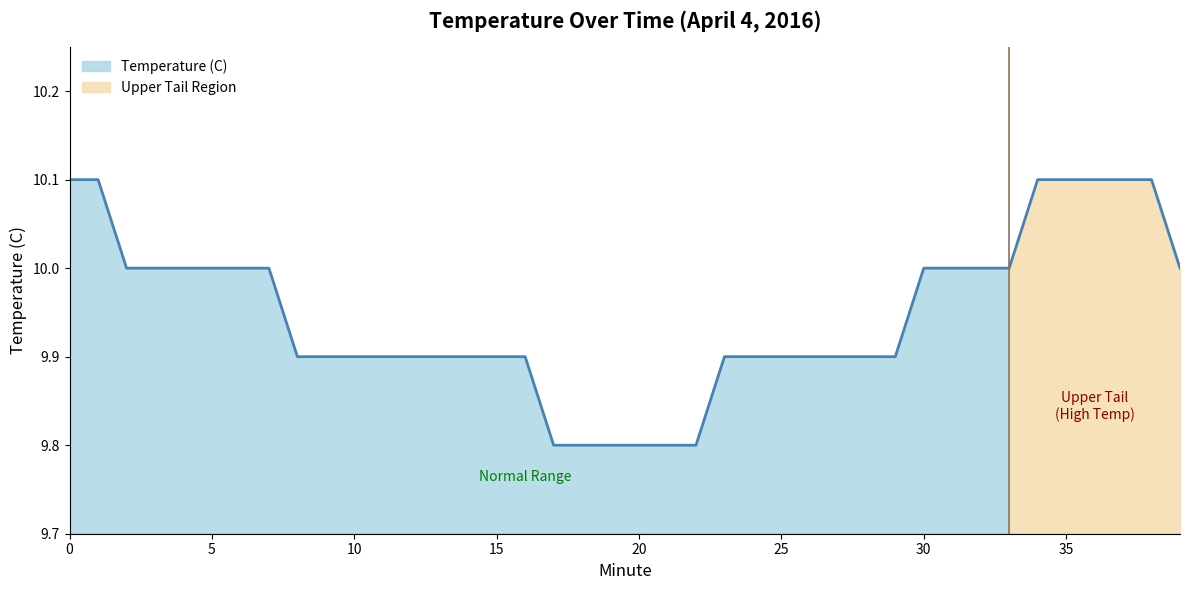

List the labels in order of value, largest first.

0, 1, 34, 35, 36, 37, 38, 2, 3, 4, 5, 6, 7, 30, 31, 32, 33, 39, 8, 9, 10, 11, 12, 13, 14, 15, 16, 23, 24, 25, 26, 27, 28, 29, 17, 18, 19, 20, 21, 22